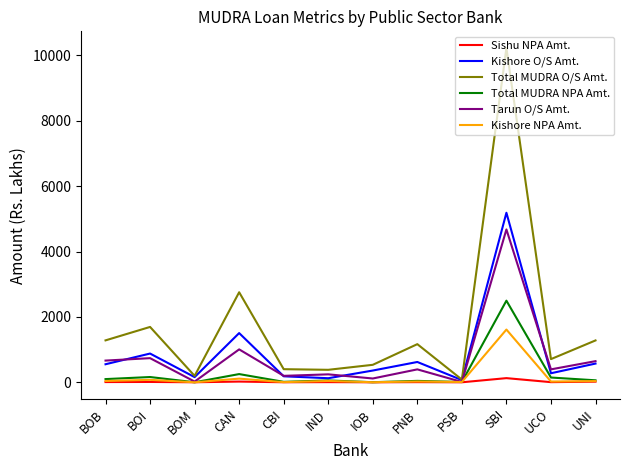

Is this an area chart (filled region under the line)?

No